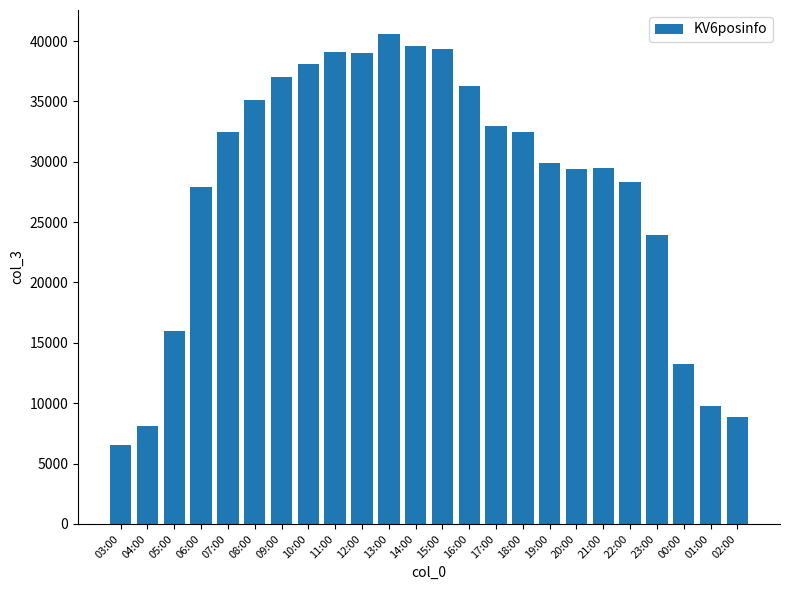

What is the smallest value displayed?

6523